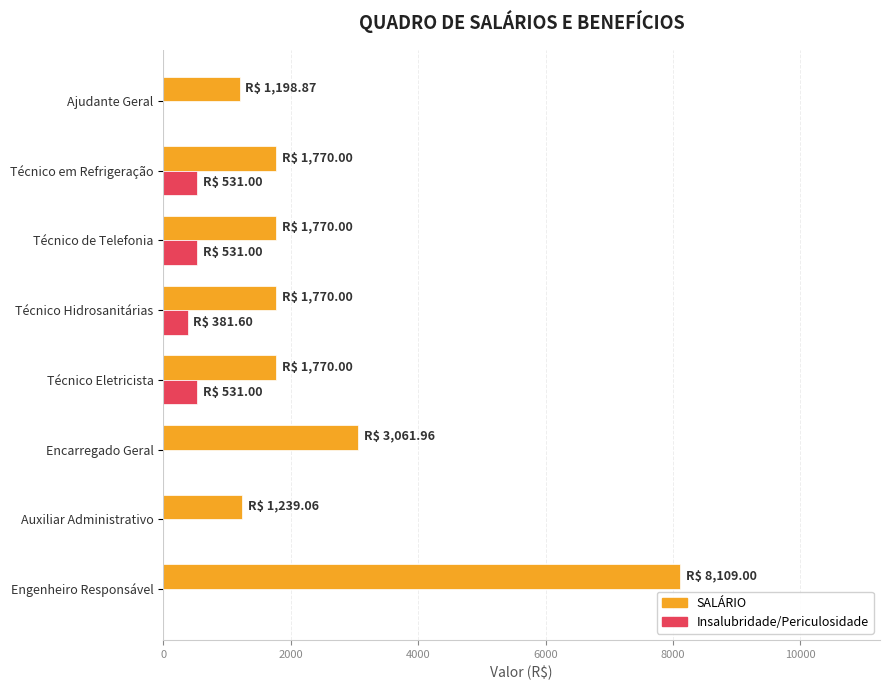

What is the sum of all Insalubridade/Periculosidade values?

1974.6